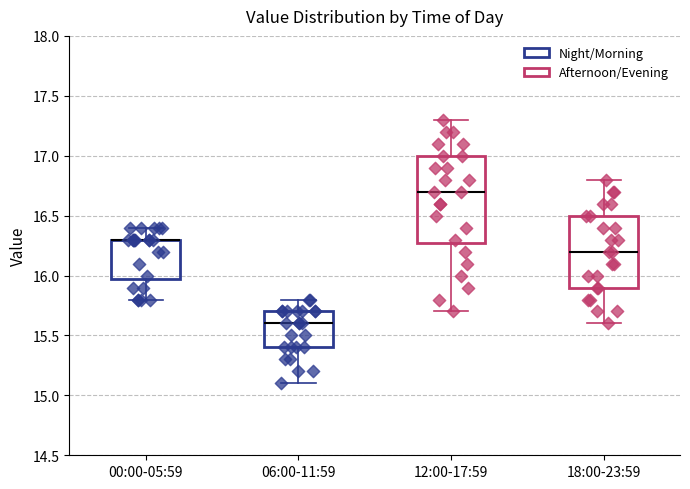

Where is the upper edge of the box for 12:00-17:59 on the y-axis? The values are not printed on the chart, so give them approximately, as read against the axis.

17.0